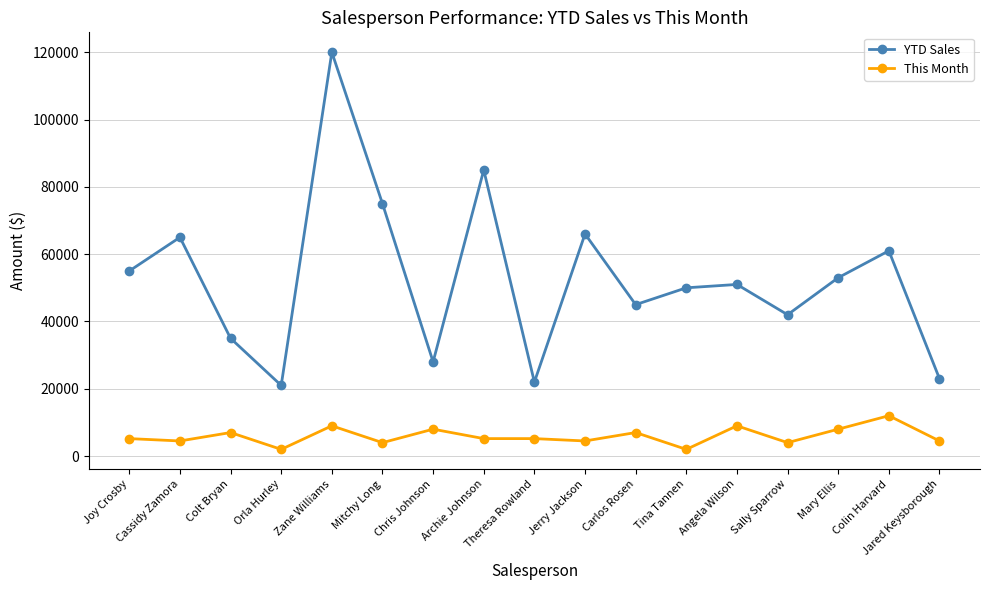

Which series has the largest range (max minus min)?

YTD Sales